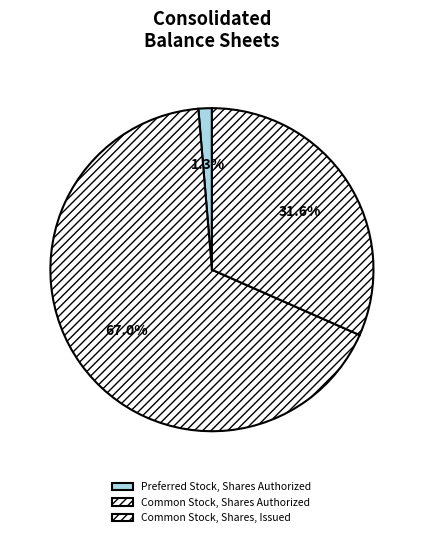

Is it true that Preferred Stock, Shares Authorized is 1% of the pie?

True